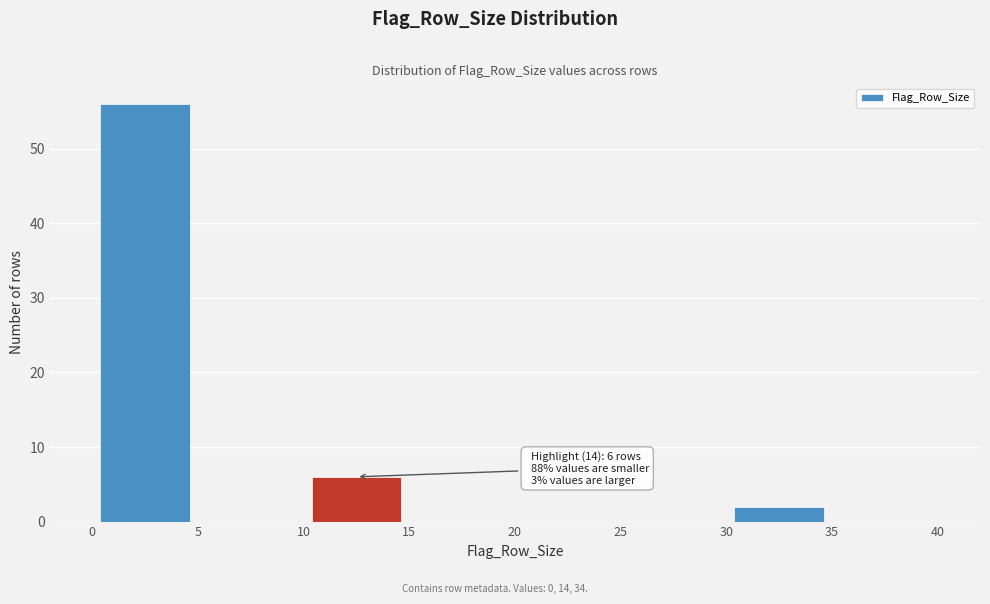

Which range on the x-axis has the tallest bar?

0 to 5